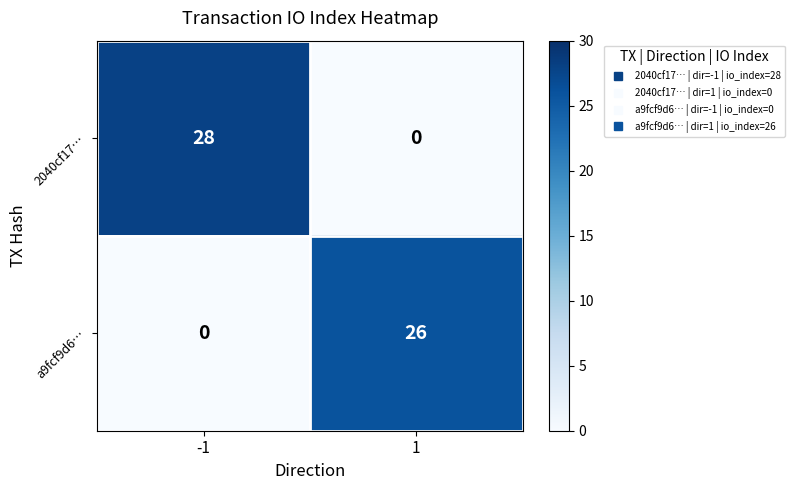

What is the total value across all series at -1?

28